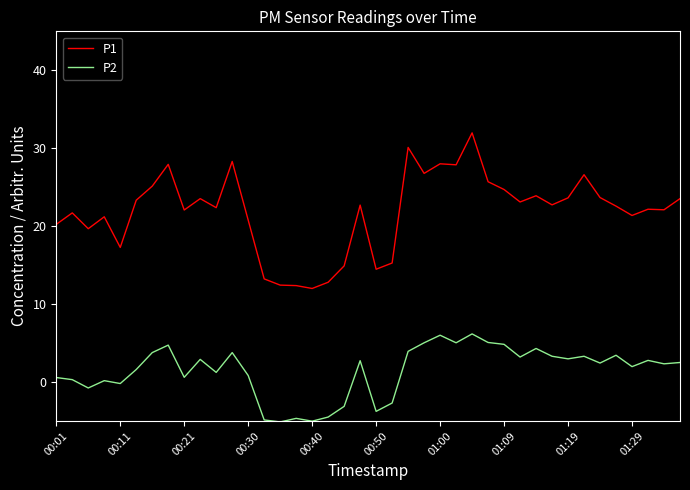

What is the difference between the maximum and minimum values in the P1 series?

20.0